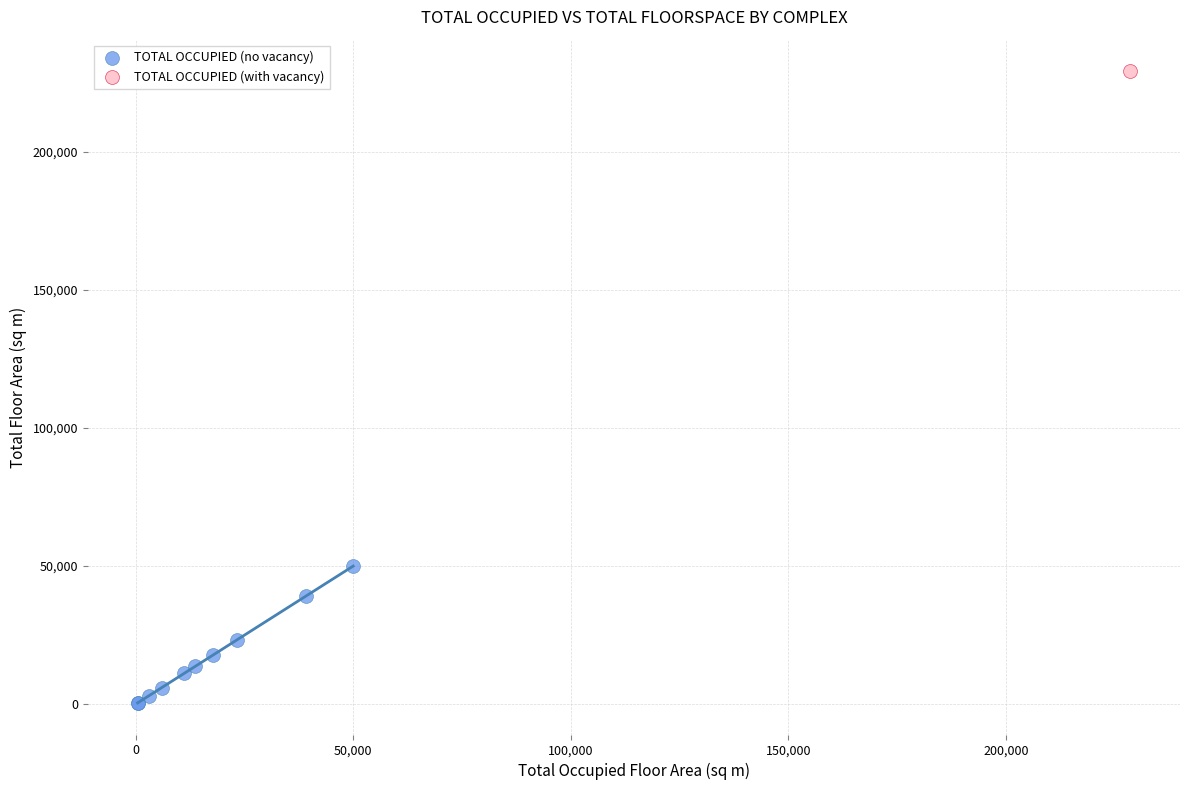

What are all the series names shown in the legend?

TOTAL OCCUPIED (no vacancy), TOTAL OCCUPIED (with vacancy)